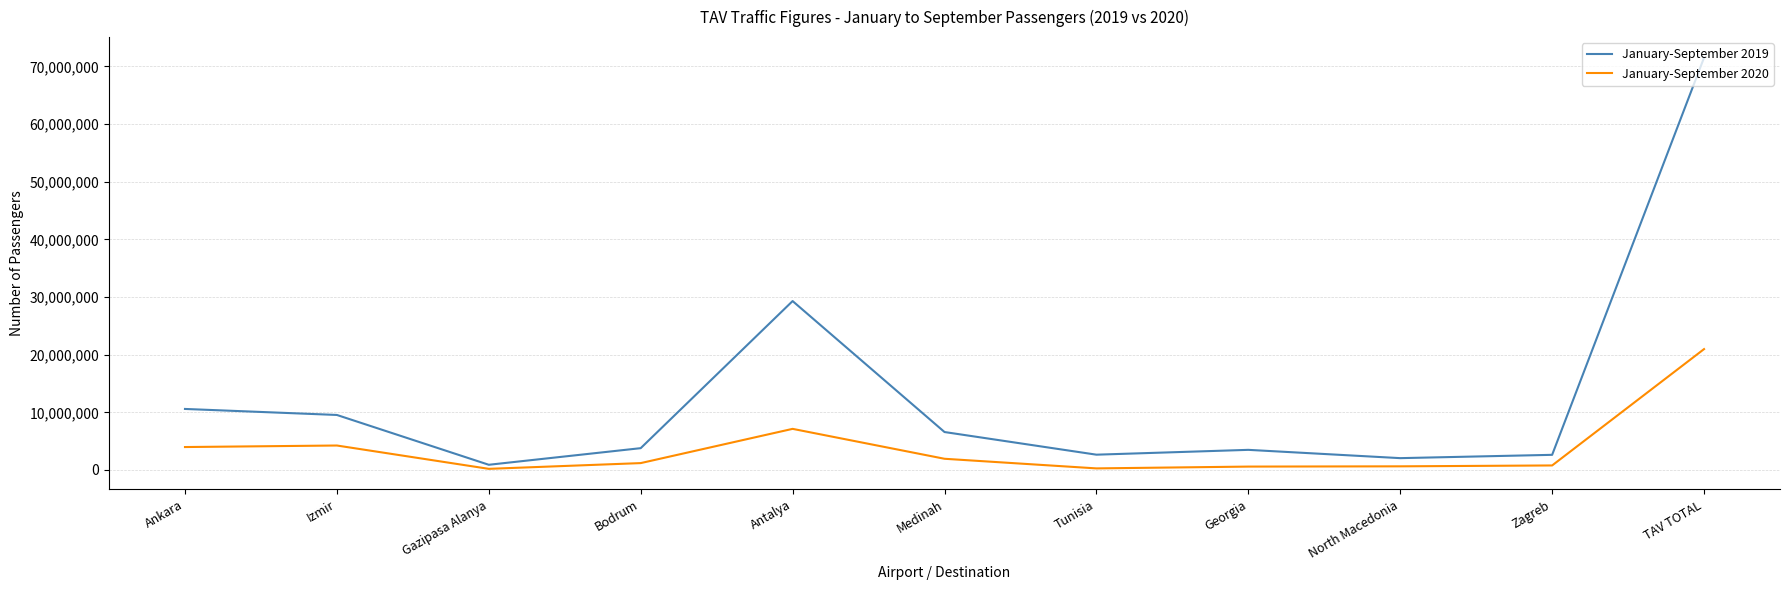

Which series has the largest range (max minus min)?

January-September 2019